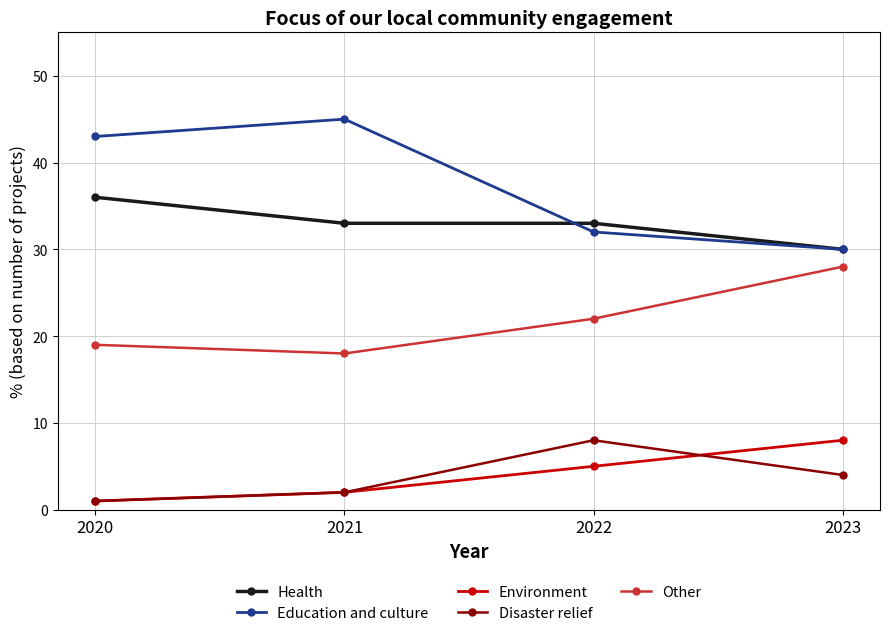

What is the smallest value displayed?

1